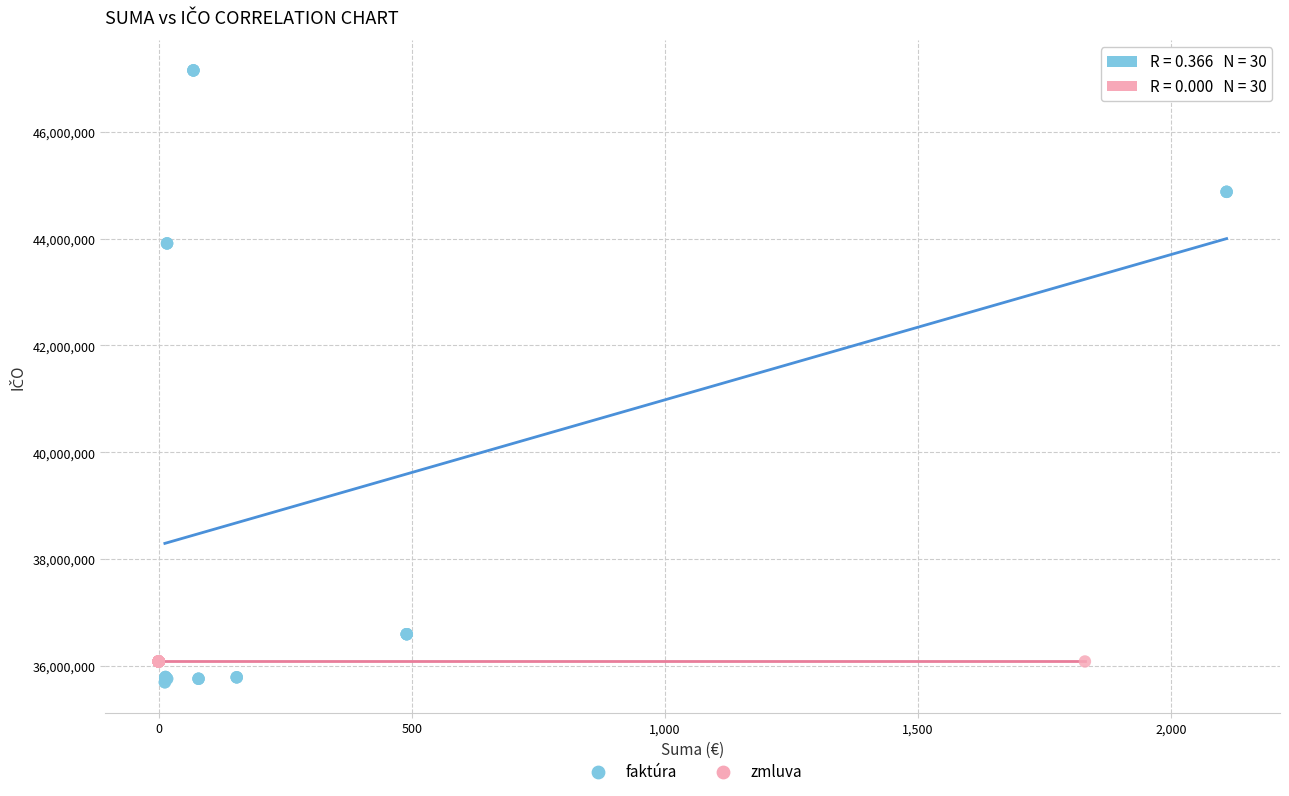

Which series reaches the maximum Y coordinate?

faktúra